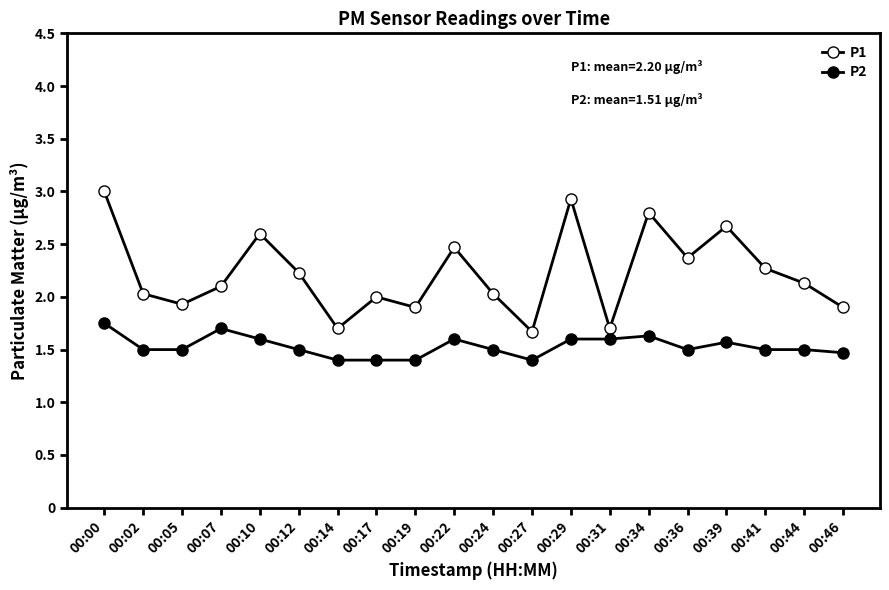

How many series are shown in this chart?

2